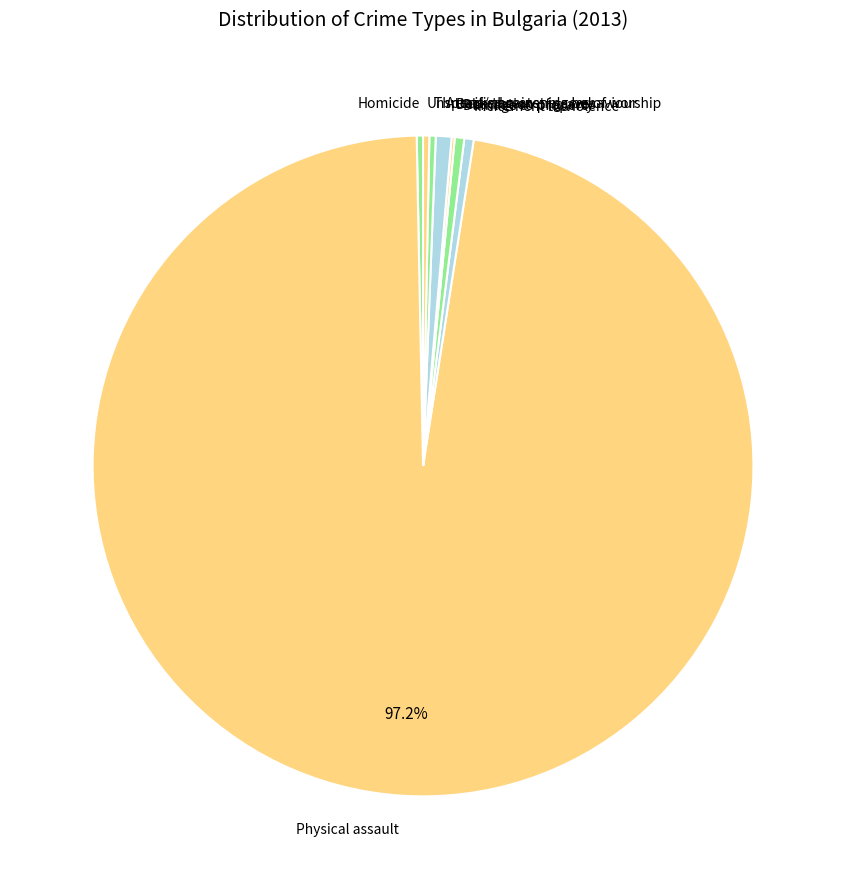

What is the largest slice in the pie chart?

Physical assault